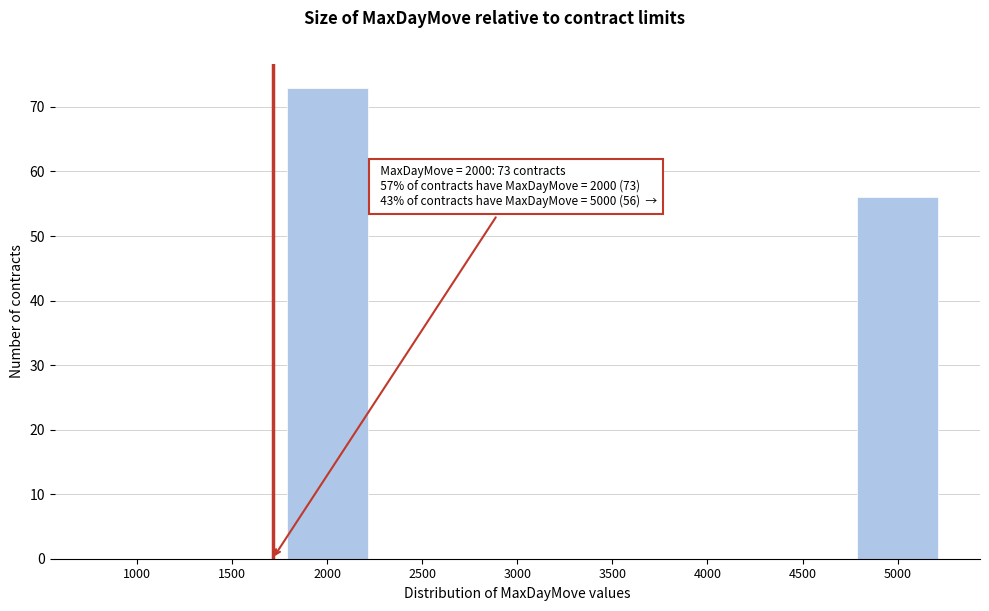

Reading left to right, what are all the values shown in this chart?

1000=0	1500=0	2000=73	2500=0	3000=0	3500=0	4000=0	4500=0	5000=56